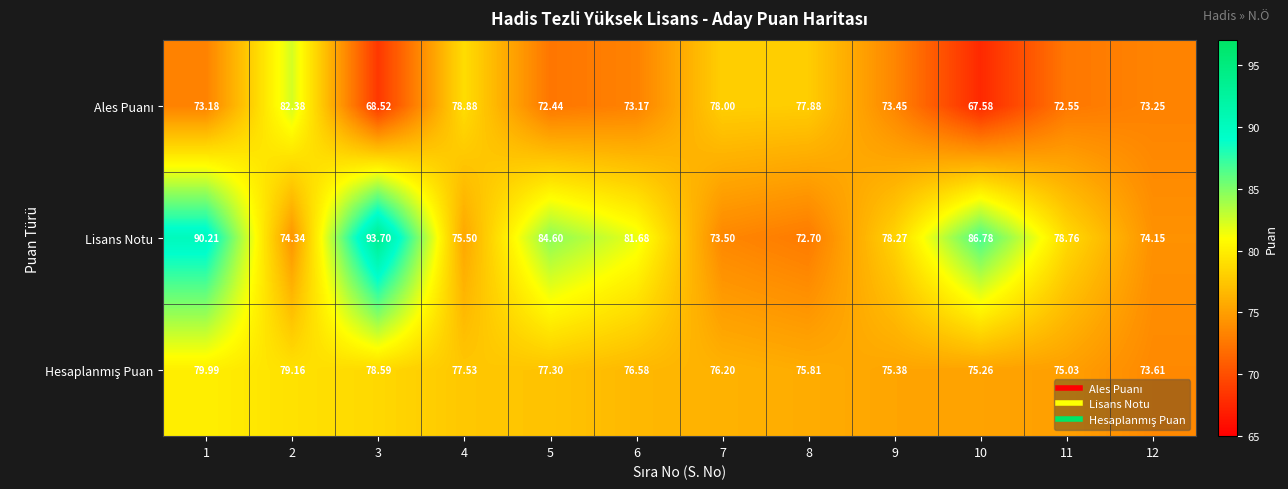

Which series has the widest spread of values?

Lisans Notu